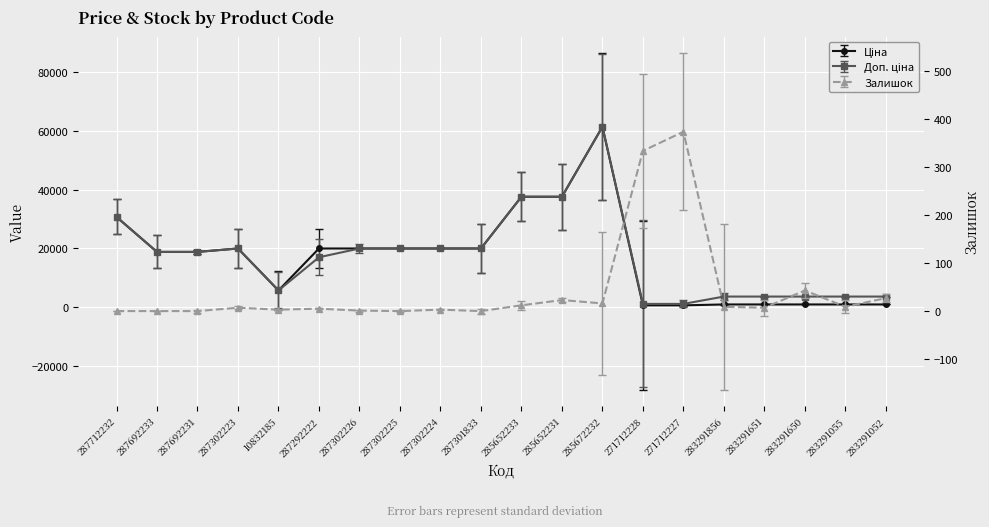

Which series changed the most between 10832185 and 287292222?

Ціна